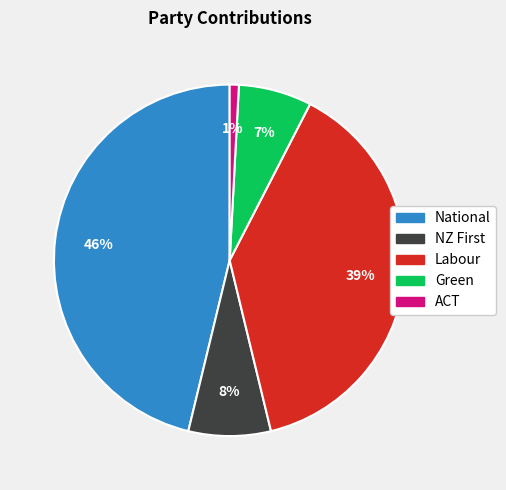

True or false: Labour accounts for 39% of the total.

True